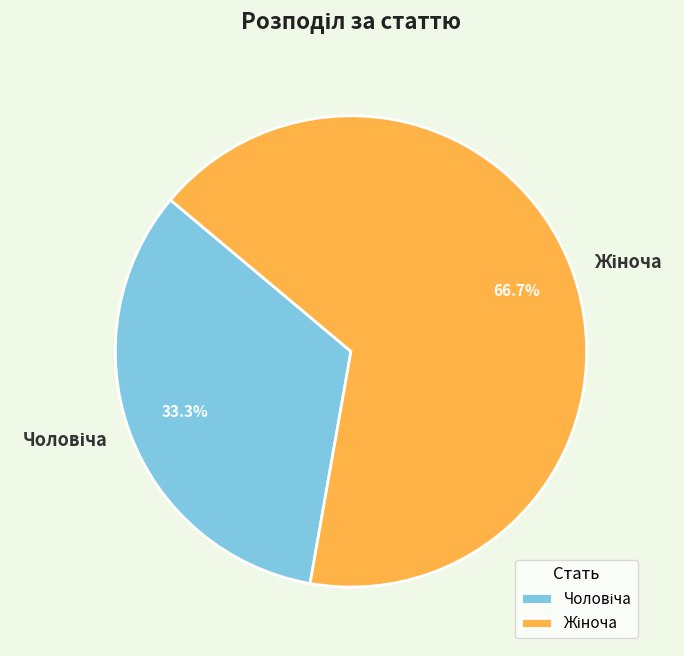

Does any single category account for the majority?

Yes